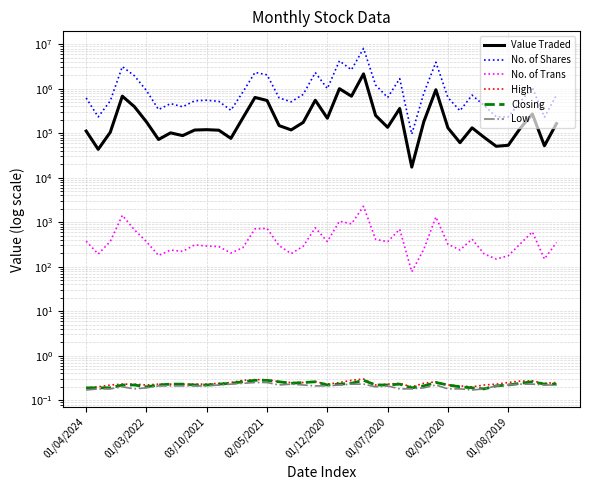

What is the lowest value of the Value Traded series?

17325.0